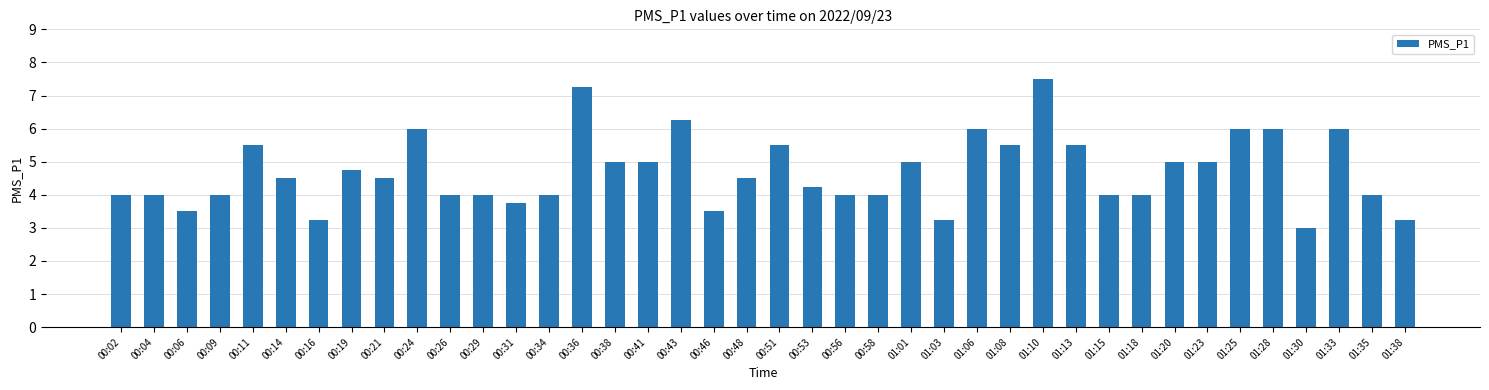

How many distinct data groups are displayed?

1